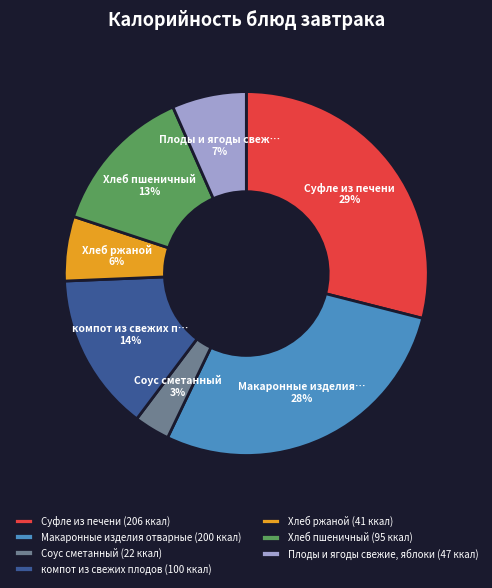

Combined, do Хлеб пшеничный and Хлеб ржаной account for over 50%?

No